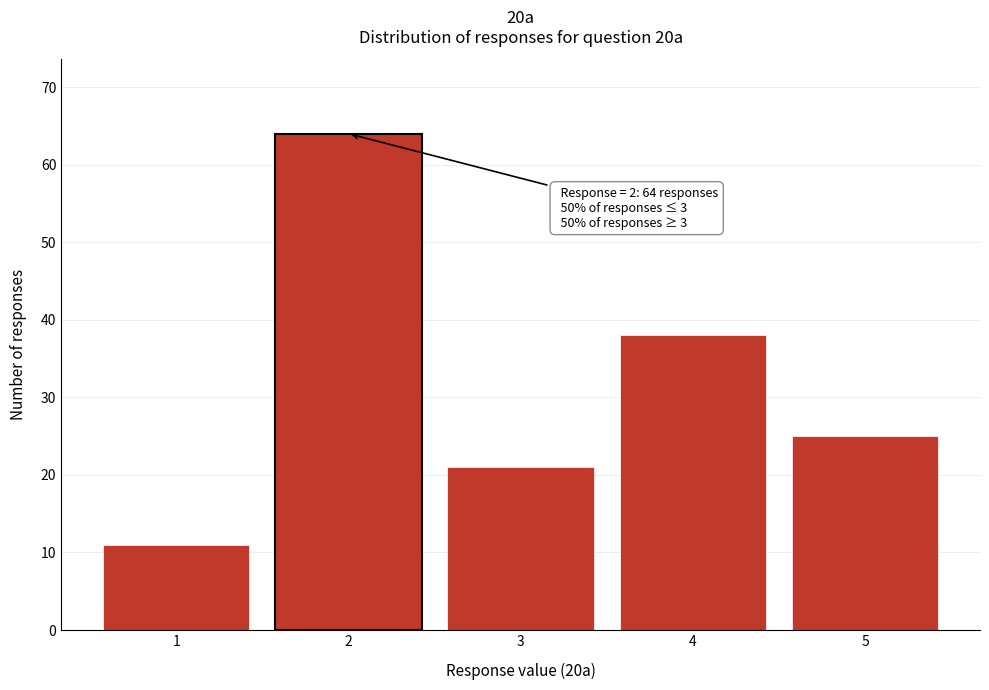

Reading left to right, what are all the values shown in this chart?

11	64	21	38	25